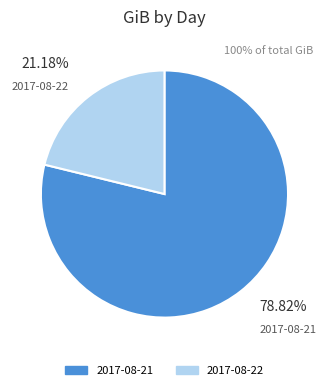

Is it true that 2017-08-21 is 69% of the pie?

False